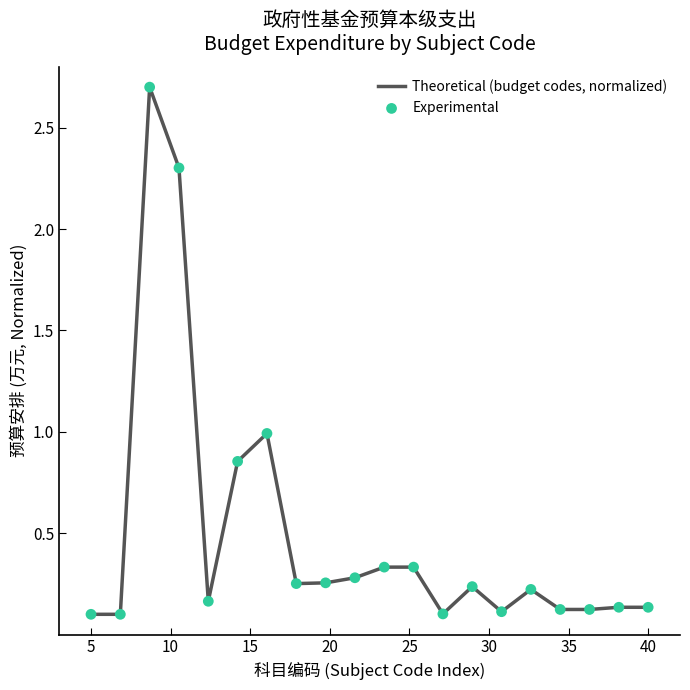

What is the greatest value displayed?

2.7